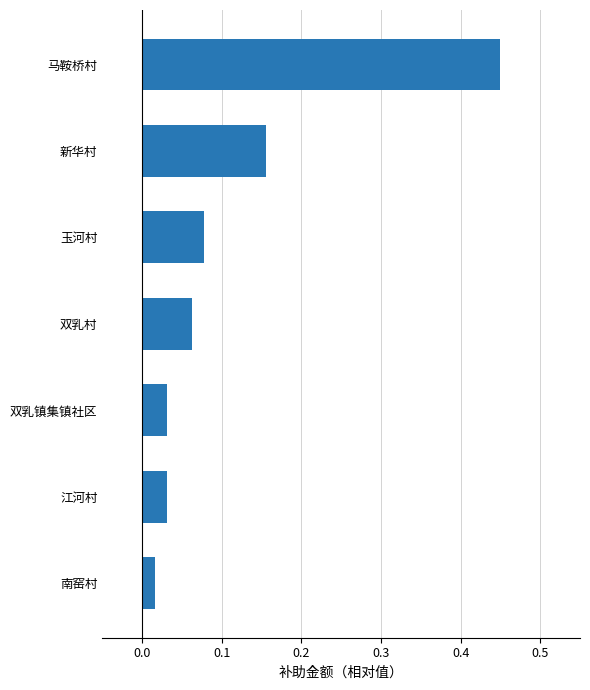

Which has a higher value, 玉河村 or 双乳村?

玉河村